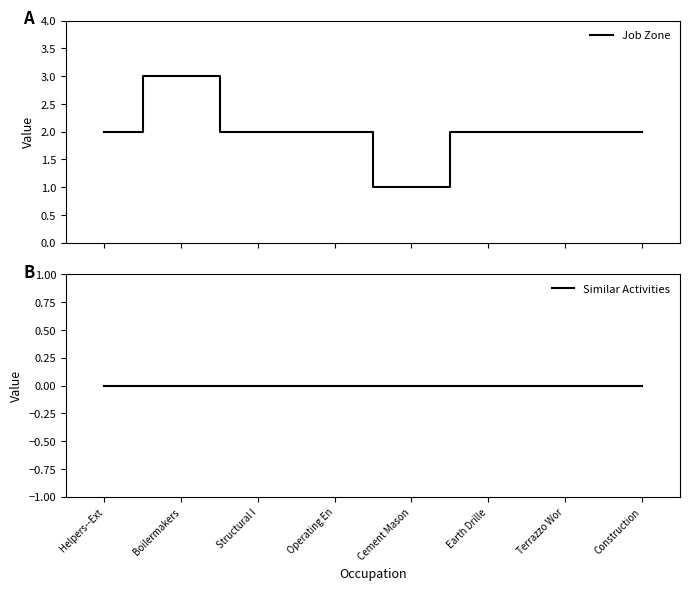

What is the maximum value shown in the chart?

3